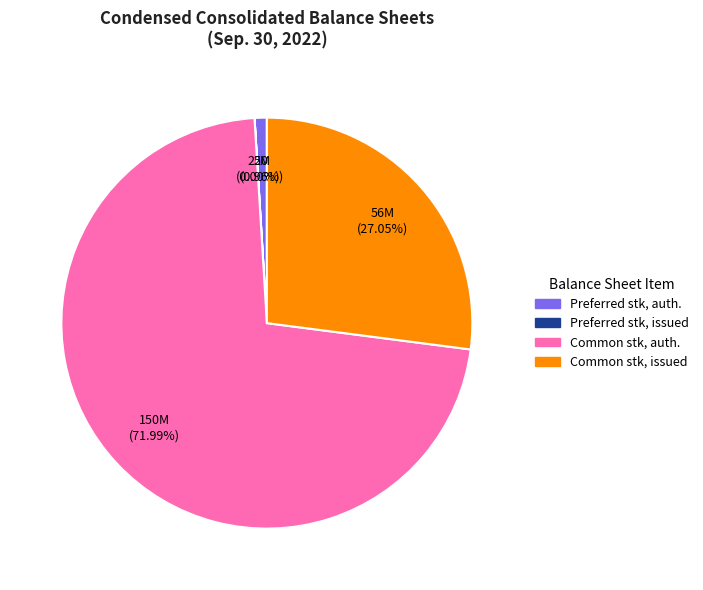

Between Common stk, auth. and Common stk, issued, which is larger?

Common stk, auth.